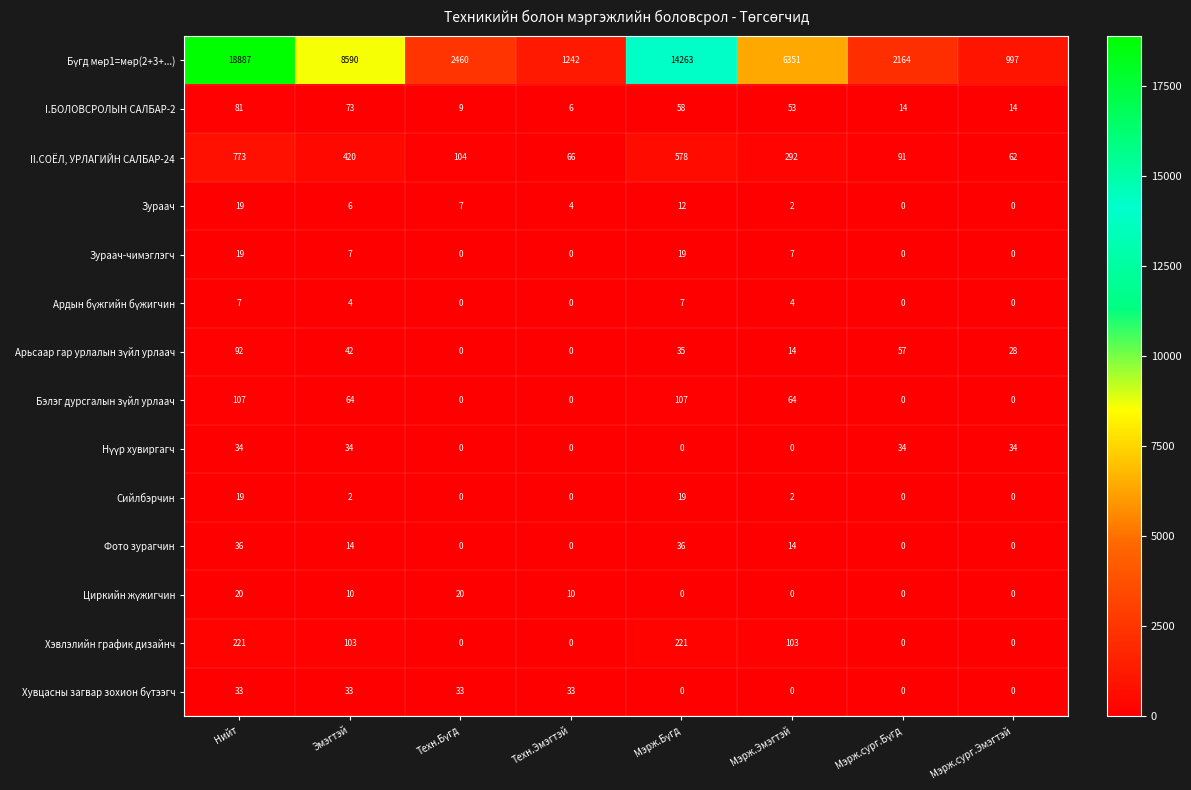

The Хэвлэлийн график дизайнч series shows -91 at Техн.Эмэгтэй. True or false?

False